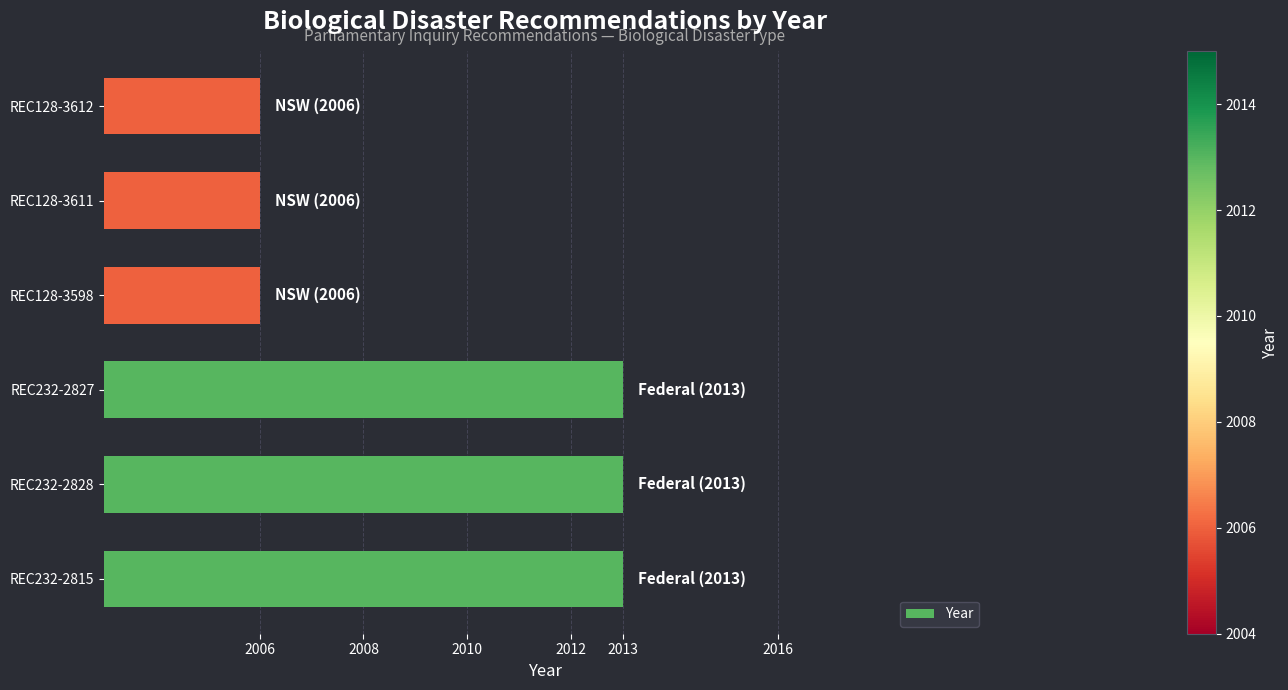

What is the smallest value displayed?

2006